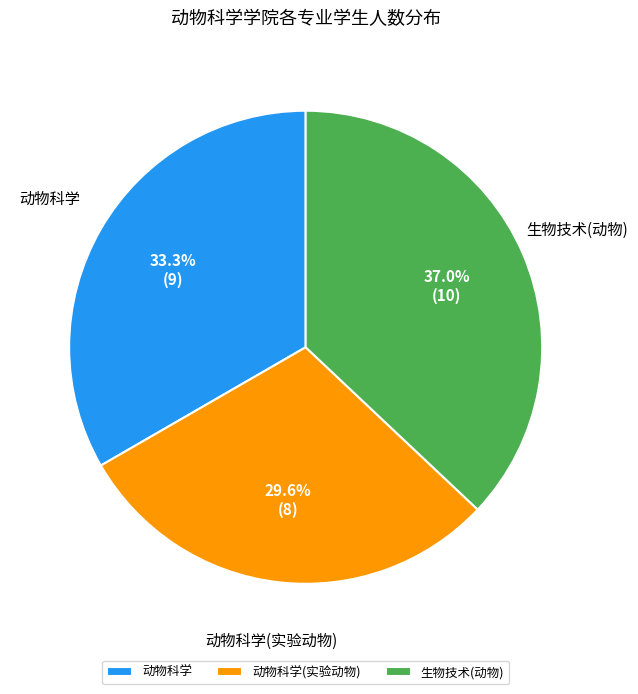

Approximately how many times larger is the value at 动物科学(实验动物) compared to 动物科学?

0.9